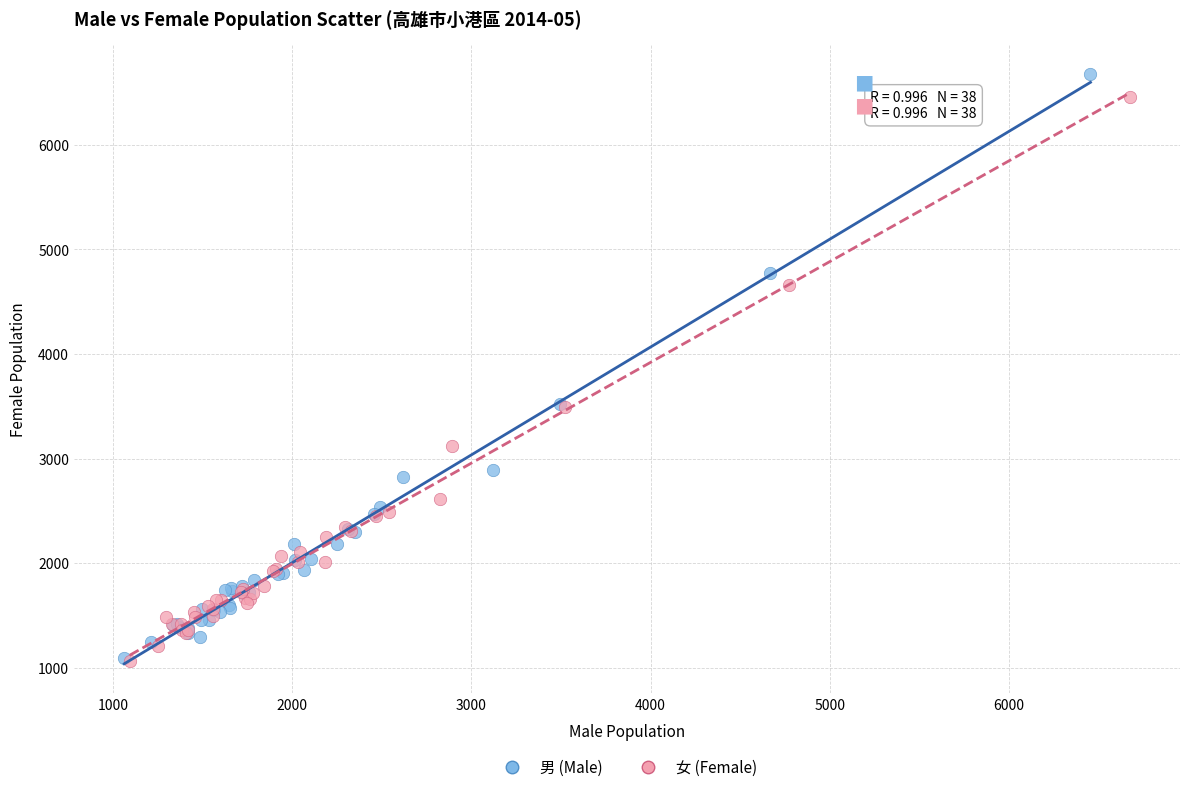

Which series reaches the maximum Y coordinate?

男 (Male)